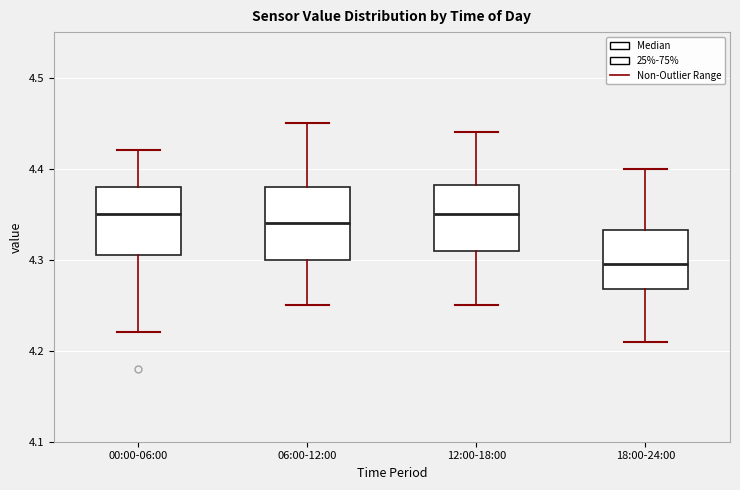

Reading left to right, read every box against the y-axis: the position of its median line, the range the box covers, and the ends of its whiskers. The values are not printed on the chart, so give them approximately, as read against the axis.

00:00-06:00: median 4.35, box 4.31 to 4.38, whiskers 4.22 to 4.42
06:00-12:00: median 4.34, box 4.30 to 4.38, whiskers 4.25 to 4.45
12:00-18:00: median 4.35, box 4.31 to 4.38, whiskers 4.25 to 4.44
18:00-24:00: median 4.30, box 4.27 to 4.33, whiskers 4.21 to 4.40